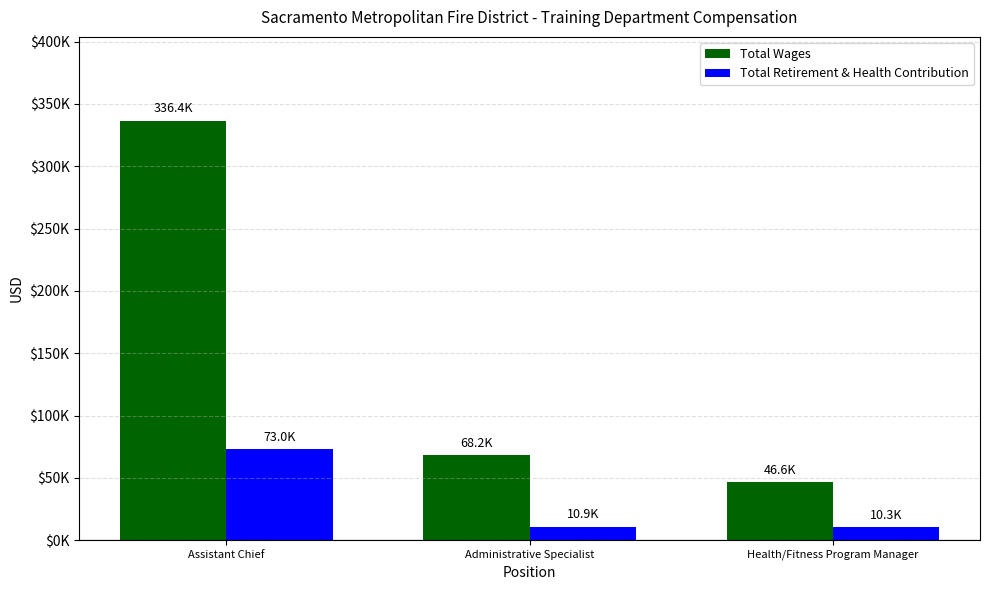

Rank the series by their average value, from lowest to highest.

Total Retirement & Health Contribution, Total Wages